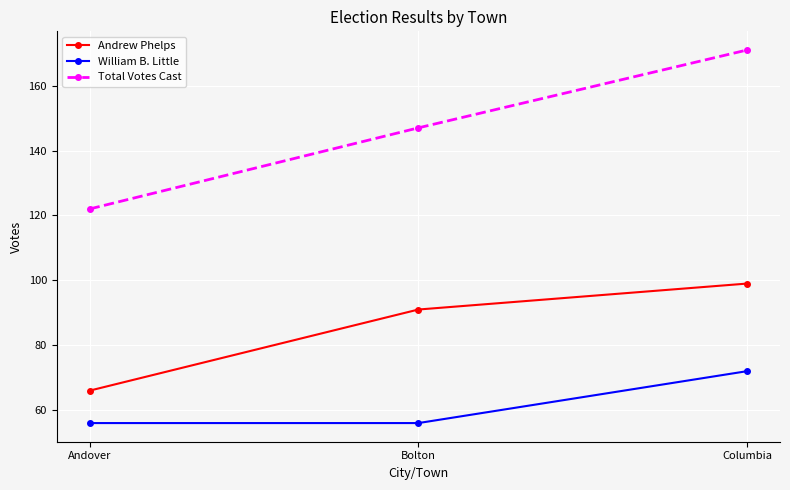

Does the chart display data point markers on the line(s)?

Yes